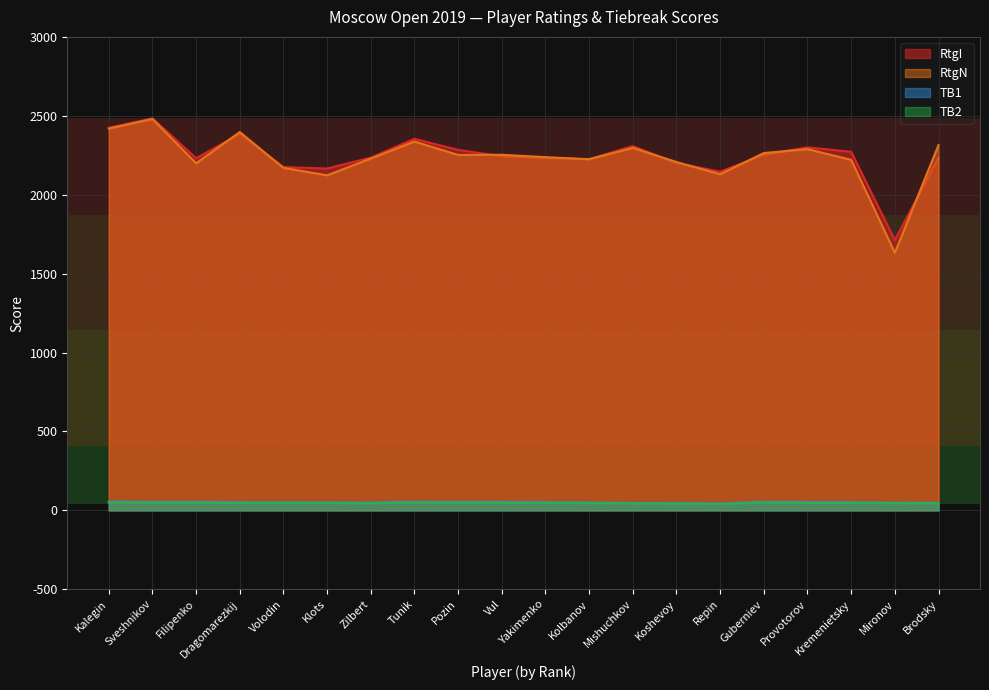

At which category is the sum across all series the highest?

Sveshnikov